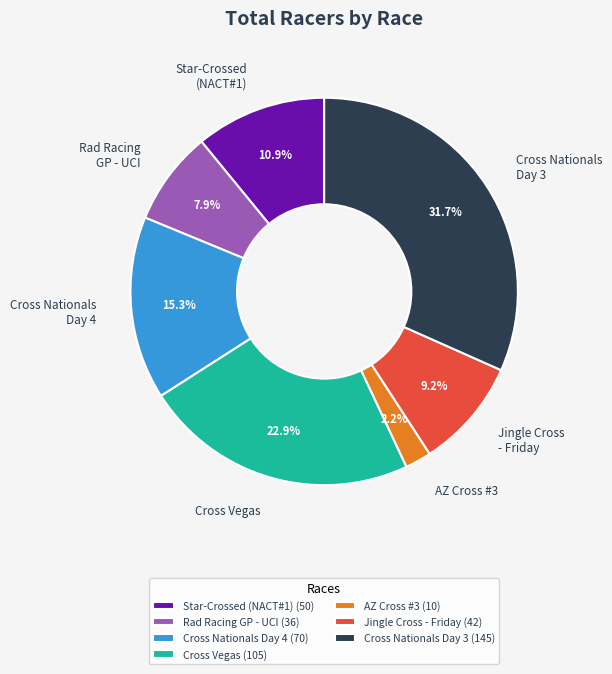

True or false: Jingle Cross - Friday accounts for 9% of the total.

True